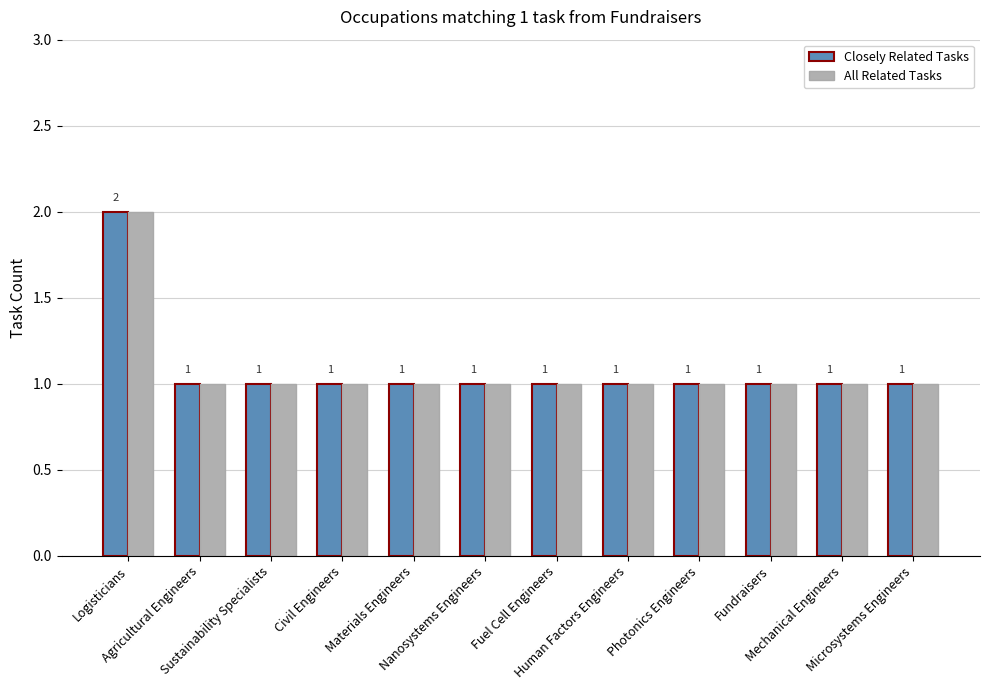

What is the sum of all All Related Tasks values?

13